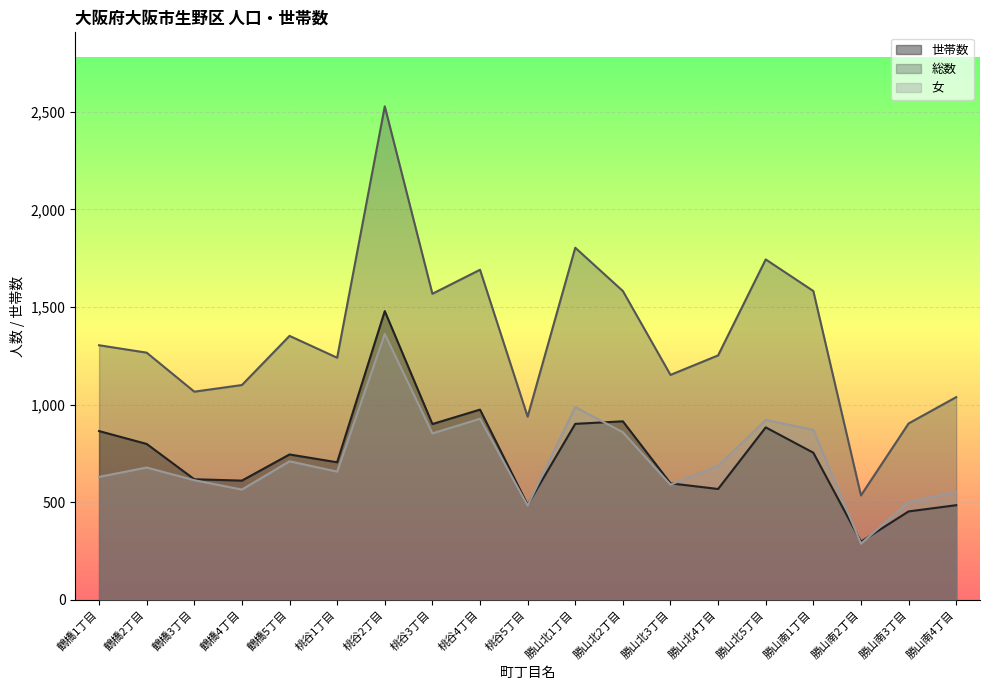

True or false: 女 and 総数 intersect in this chart.

False